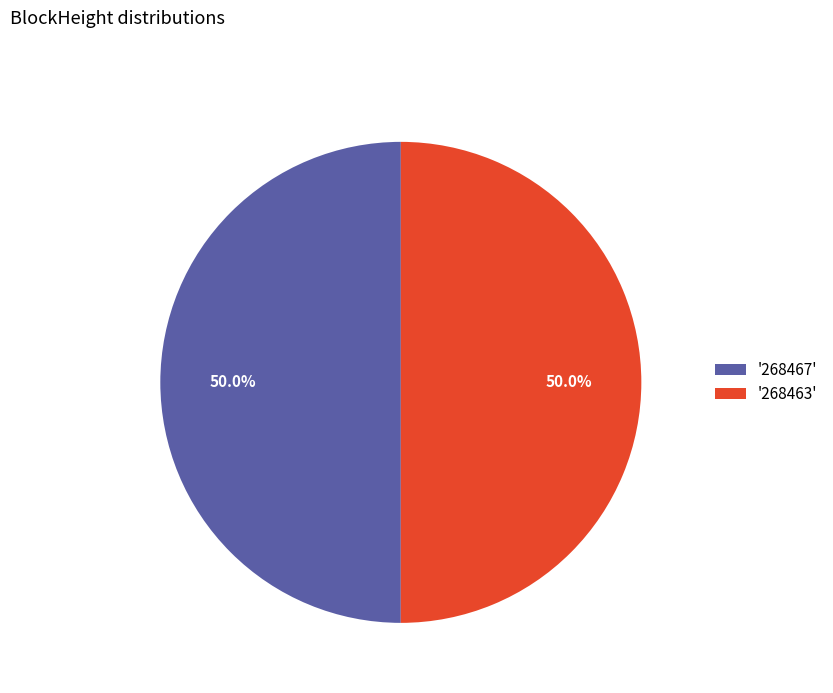

Is the sum of '268463' and '268467' greater than half?

Yes